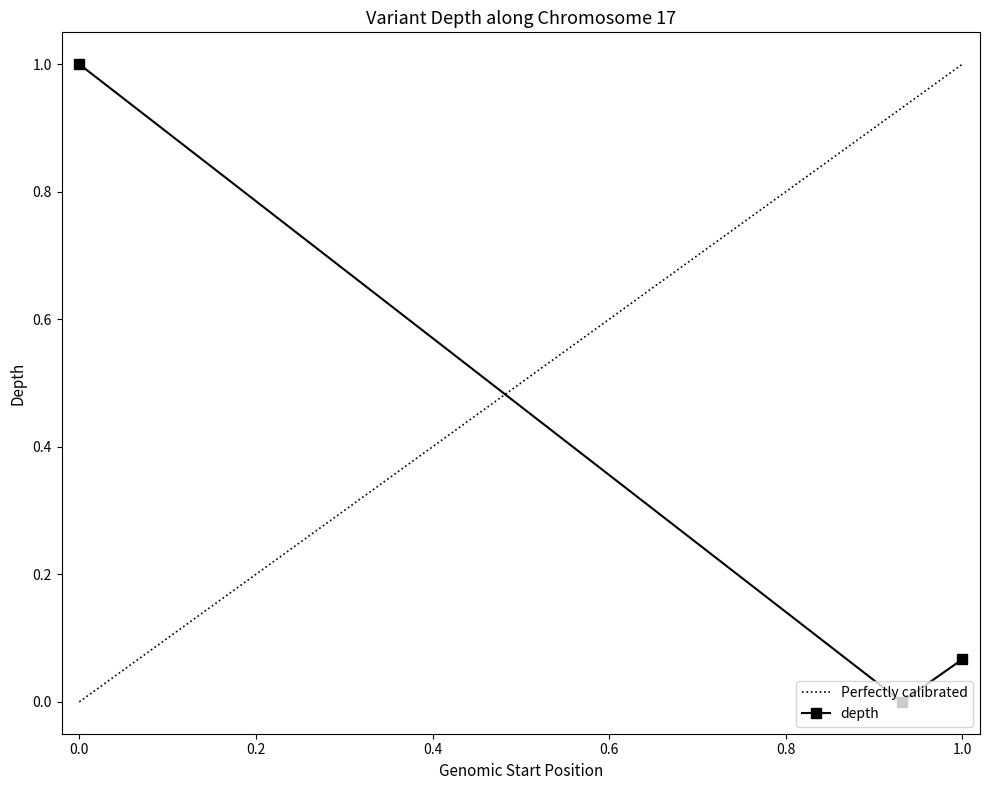

True or false: depth has a value of 1.6 at 0.0.

False